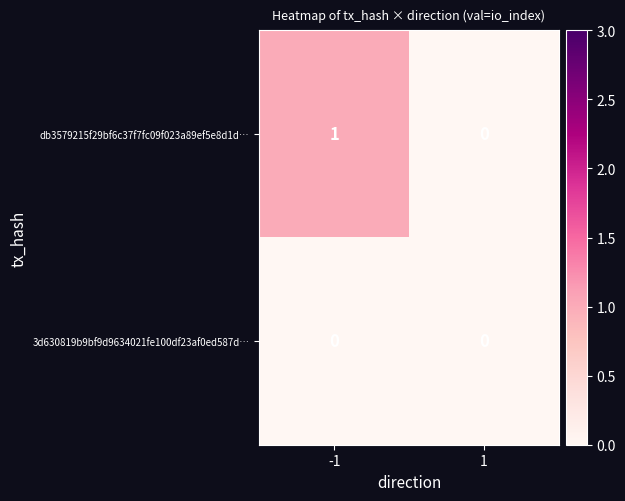

At which category is the sum across all series the highest?

-1